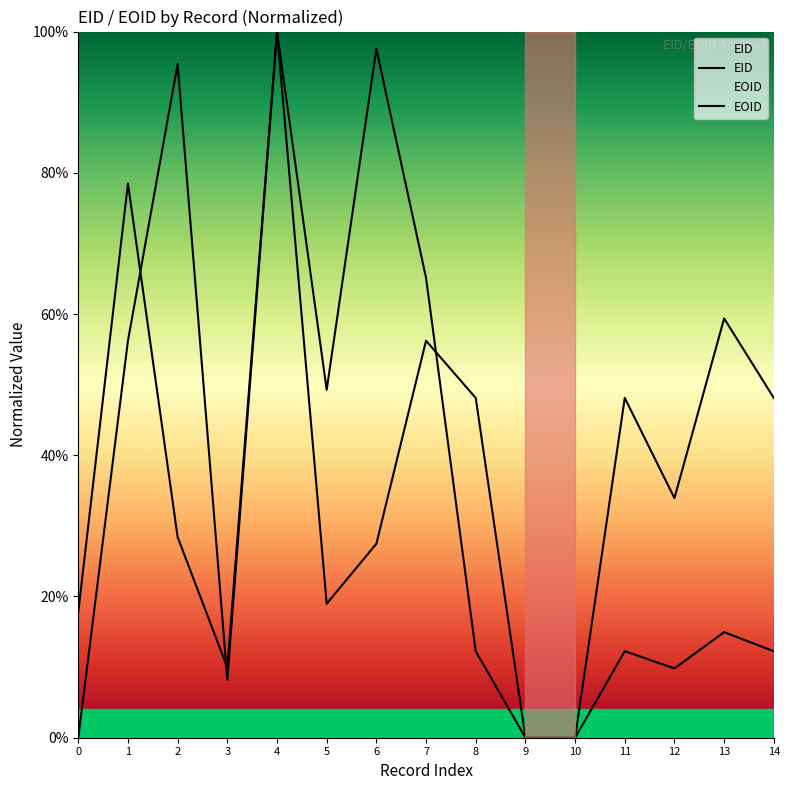

How many interior local peaks does the EOID series have?

5